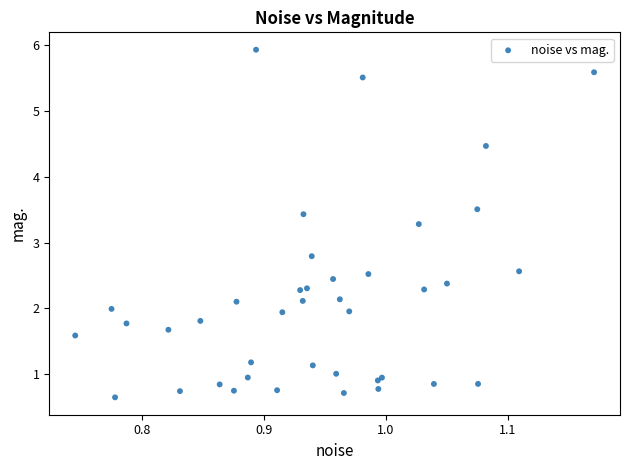

What Y value in the scatter plot is closest to 3?

2.8